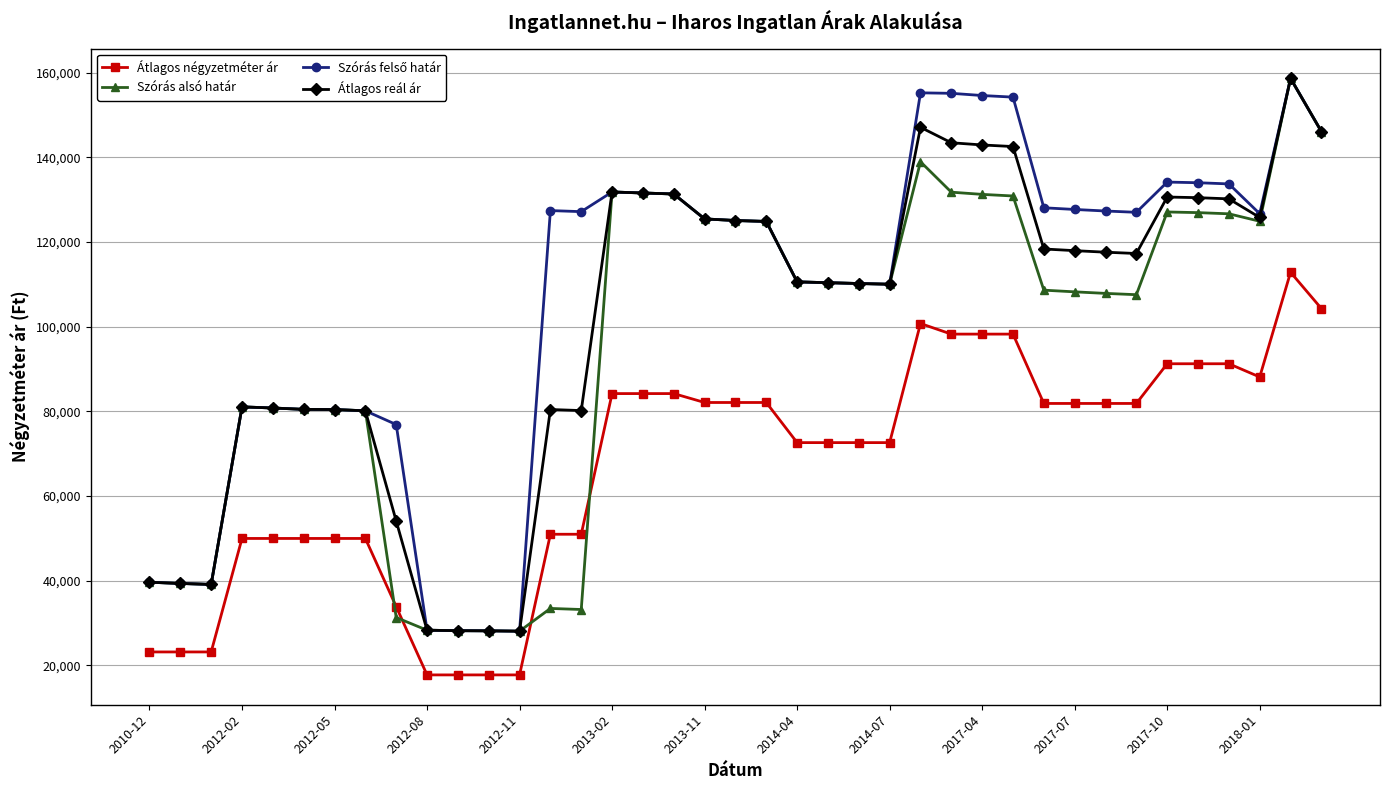

Does the chart display data point markers on the line(s)?

Yes